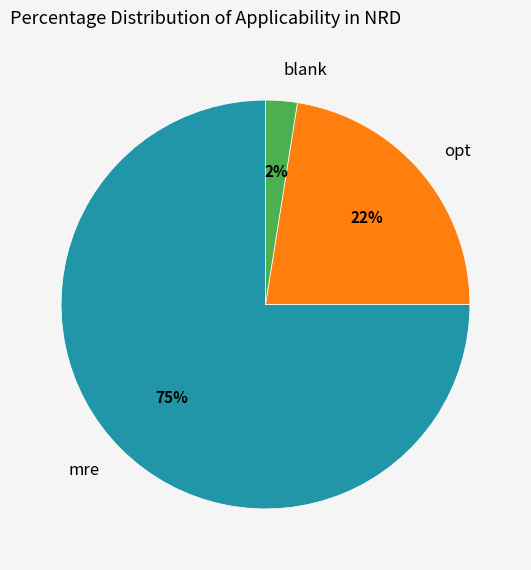

Which has a higher value, mre or opt?

mre